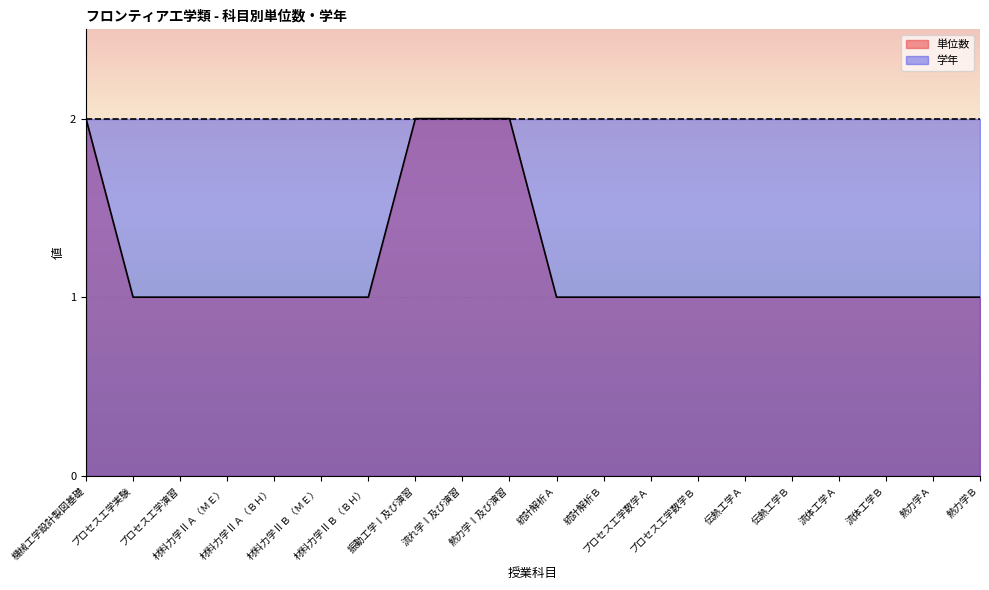

List the labels in order of value, smallest first.

プロセス工学実験, プロセス工学演習, 材料力学ⅡＡ（ＭＥ）, 材料力学ⅡＡ（ＢＨ）, 材料力学ⅡＢ（ＭＥ）, 材料力学ⅡＢ（ＢＨ）, 統計解析Ａ, 統計解析Ｂ, プロセス工学数学Ａ, プロセス工学数学Ｂ, 伝熱工学Ａ, 伝熱工学Ｂ, 流体工学Ａ, 流体工学Ｂ, 熱力学Ａ, 熱力学Ｂ, 機械工学設計製図基礎, 振動工学Ⅰ及び演習, 流れ学Ⅰ及び演習, 熱力学Ⅰ及び演習